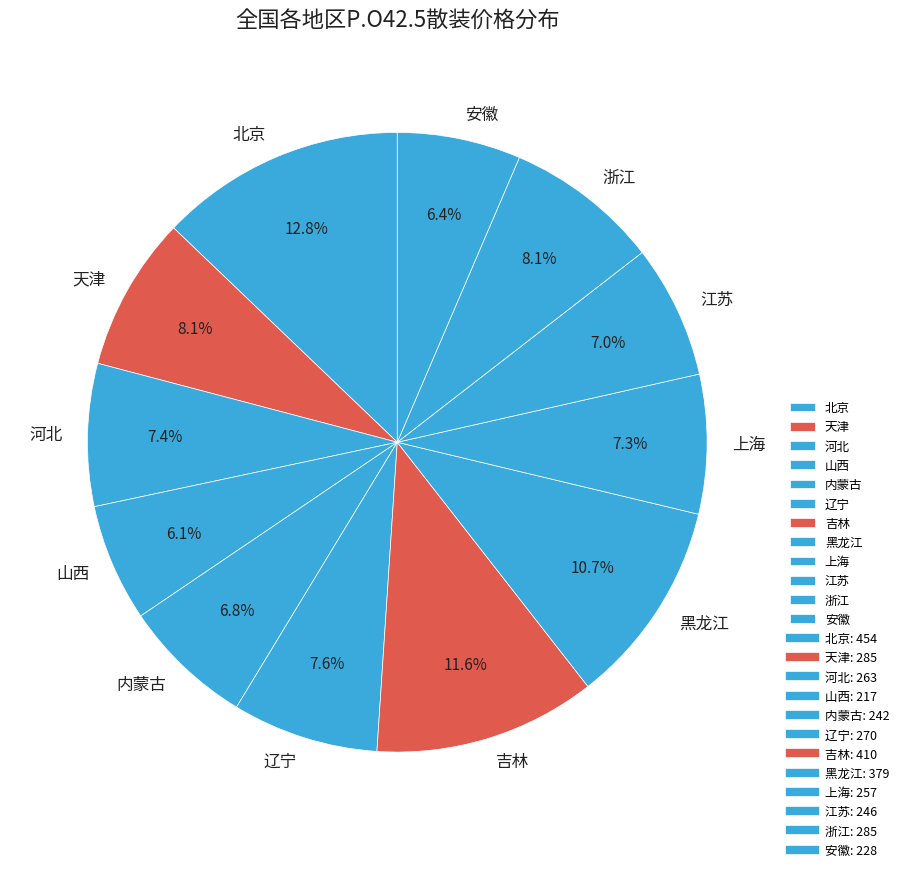

The 浙江 slice represents 8% of the pie. True or false?

True